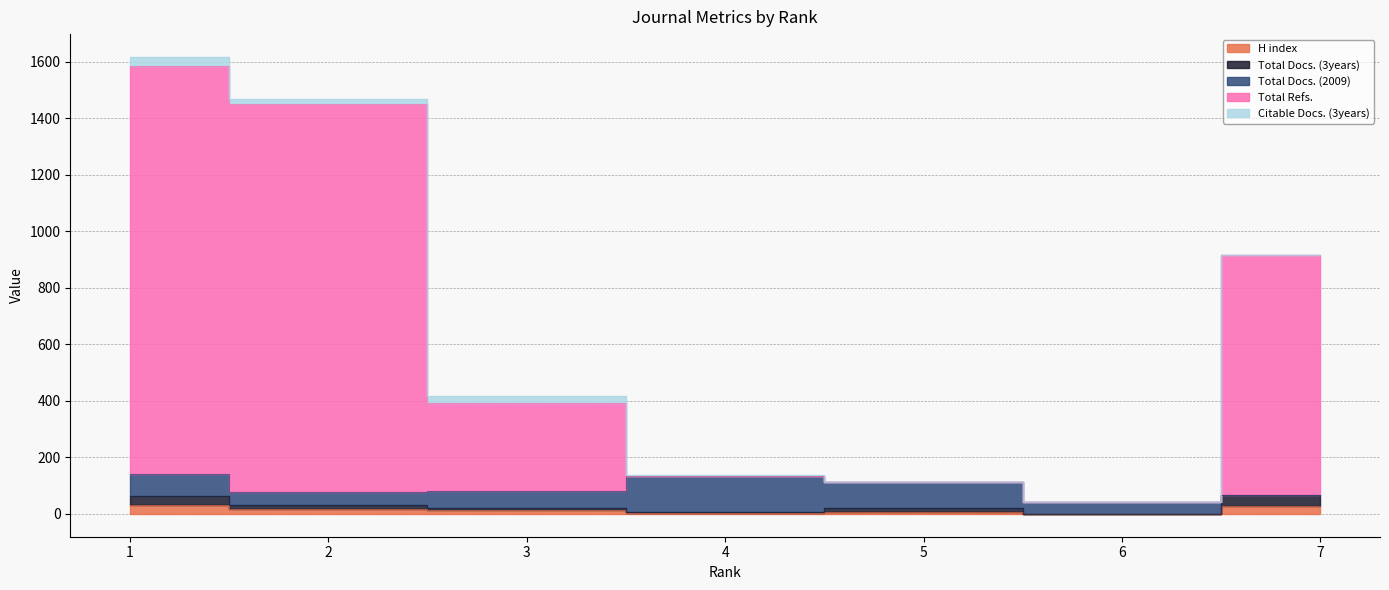

Where is the first local maximum for Citable Docs. (3years)?

3